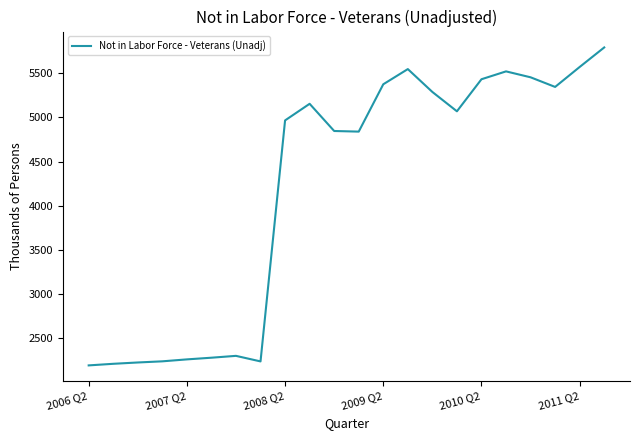

What is the smallest value displayed?

2192